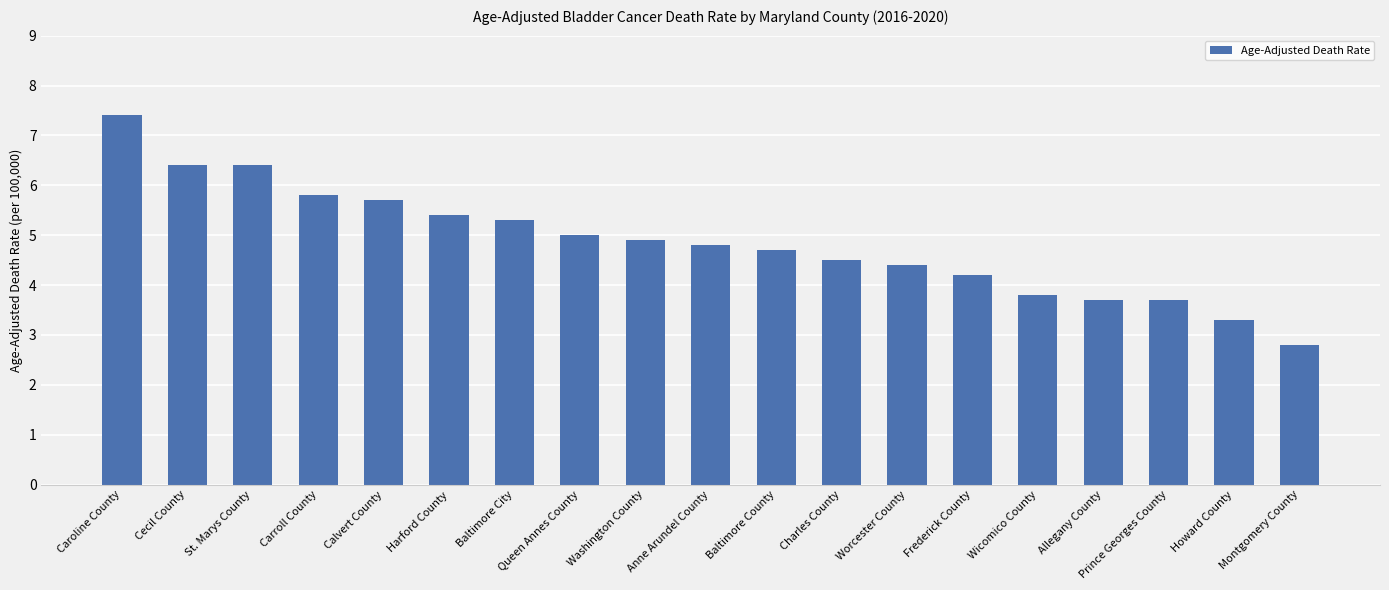

Reading left to right, list all the values displayed in this chart.

7.4	6.4	6.4	5.8	5.7	5.4	5.3	5.0	4.9	4.8	4.7	4.5	4.4	4.2	3.8	3.7	3.7	3.3	2.8